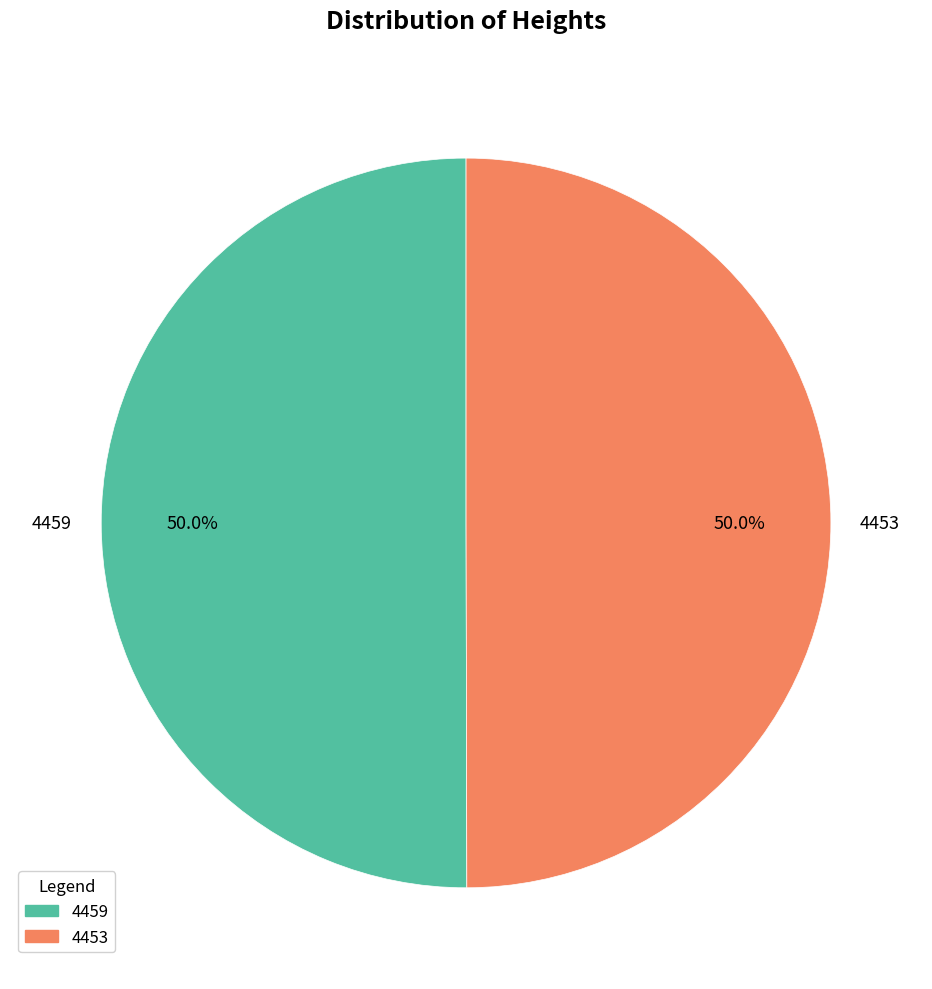

What percentage do 4459 and 4453 together represent?

100.0%